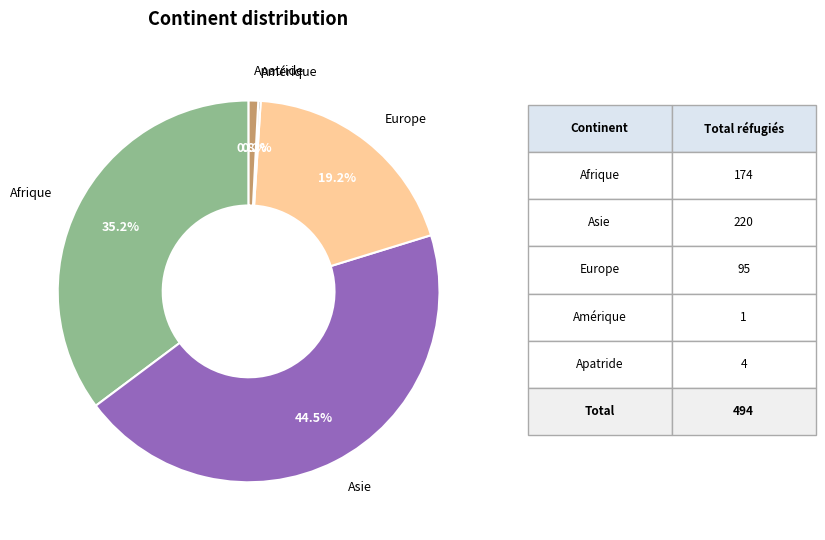

Is there a majority slice in this chart?

No